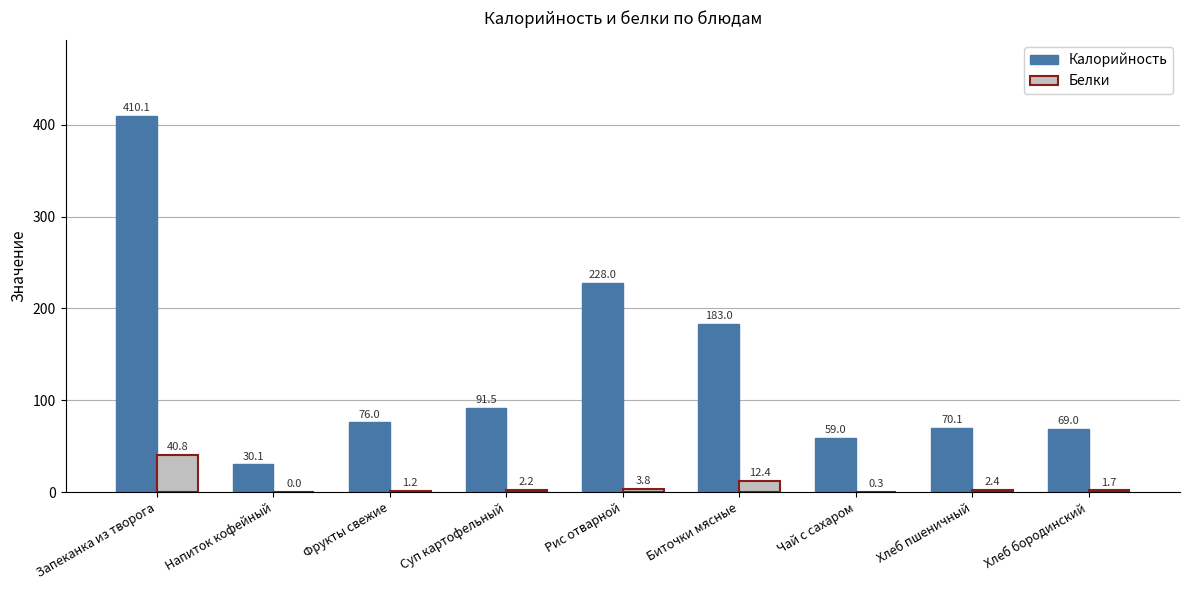

What is the sum of the Калорийность values at Хлеб бородинский and Фрукты свежие?

145.0